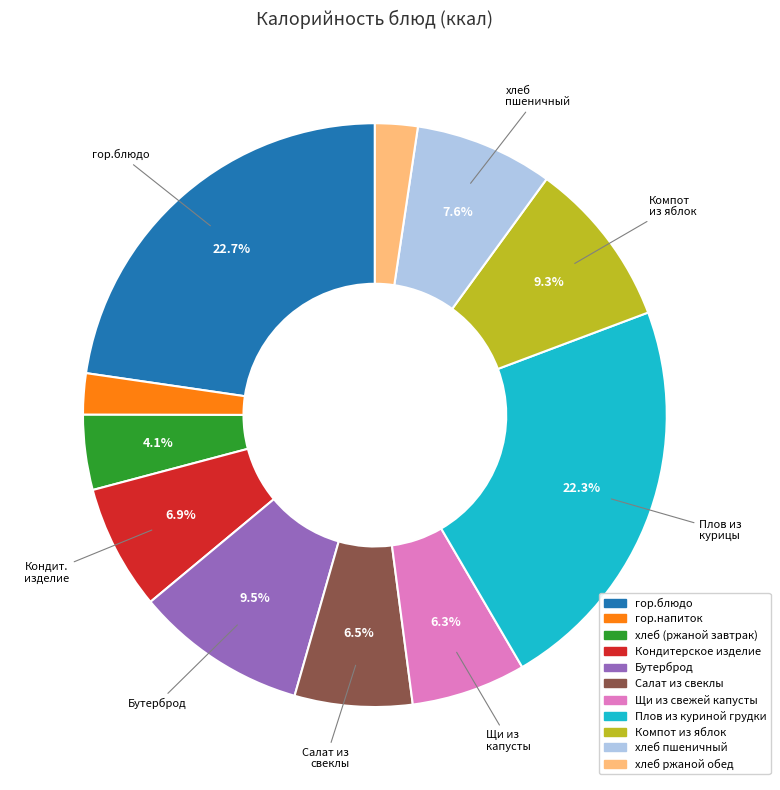

To the nearest percent, what portion does хлеб ржаной обед represent?

2%